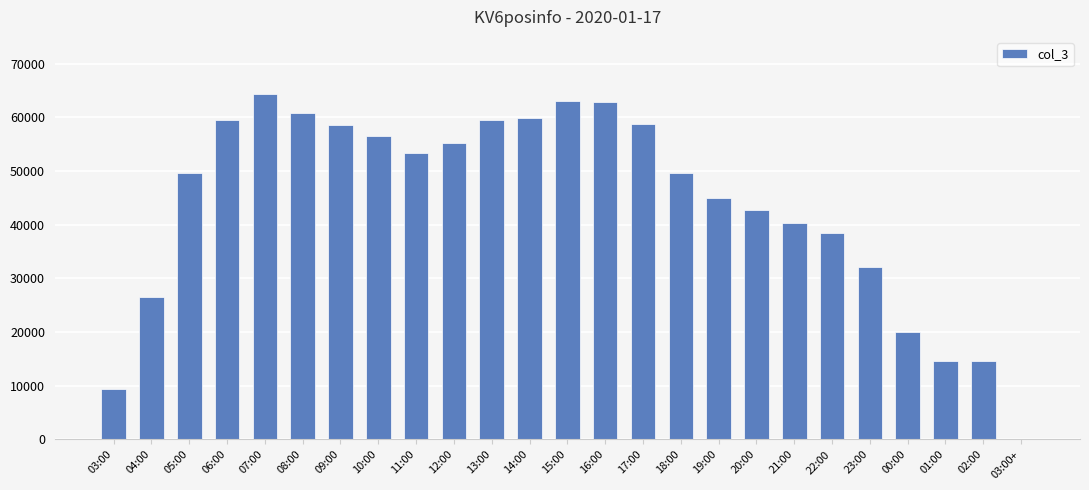

The chart shows a value of 63035 at 15:00. True or false?

True